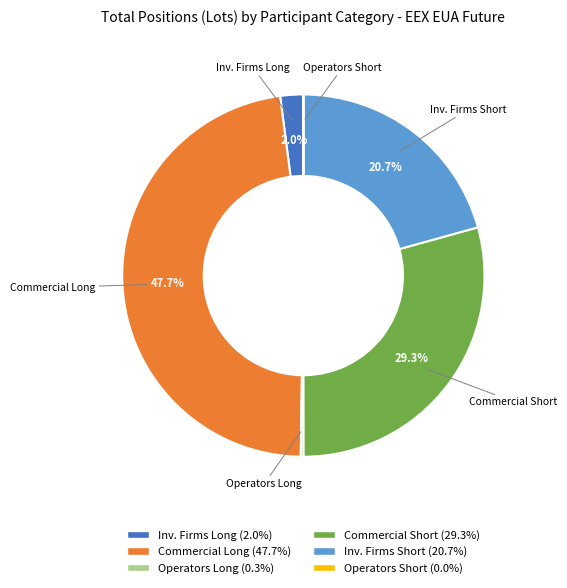

Does any single category account for the majority?

No